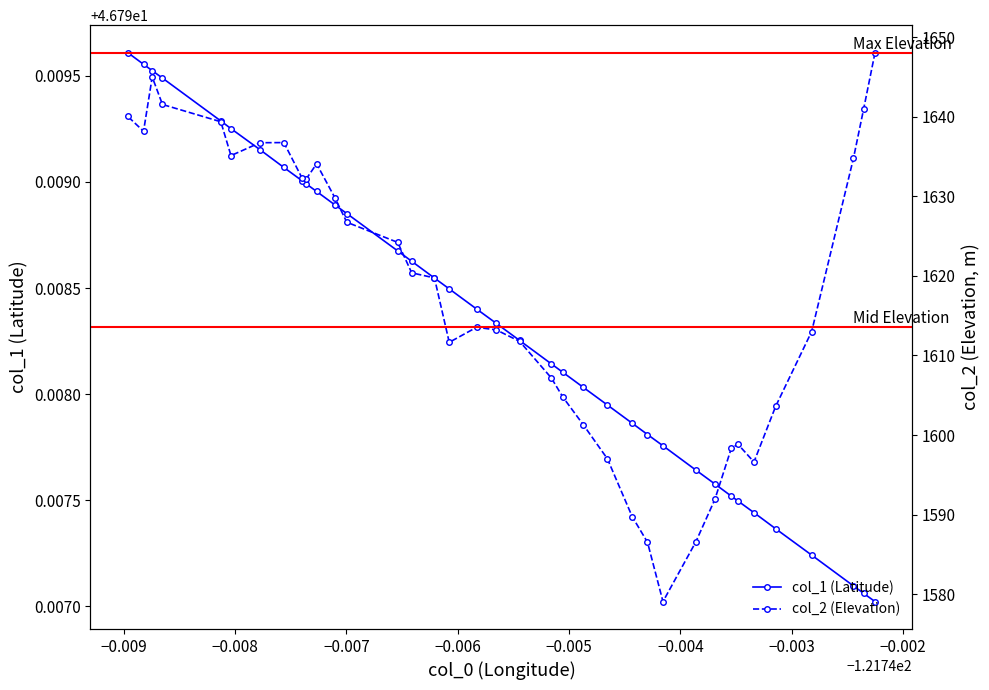

Count the col_1 (Latitude) values in the range 46 to 47.

37